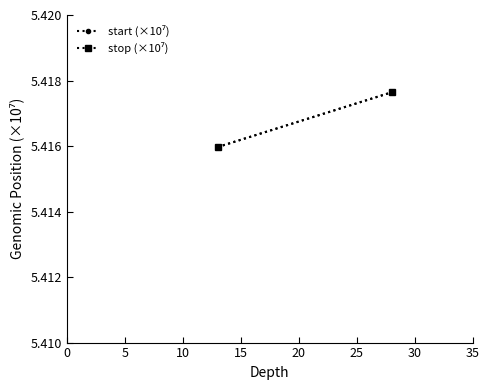

What is the highest value of the stop (×10⁷) series?

5.4